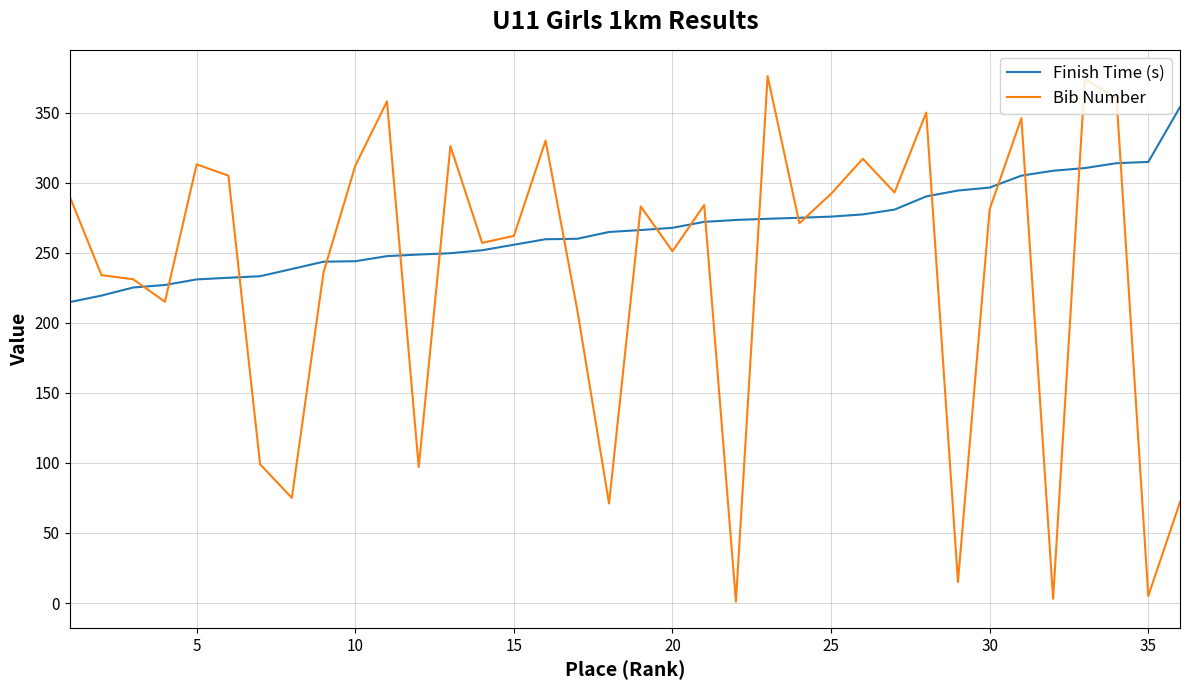

Rank the series by their average value, from lowest to highest.

Bib Number, Finish Time (s)